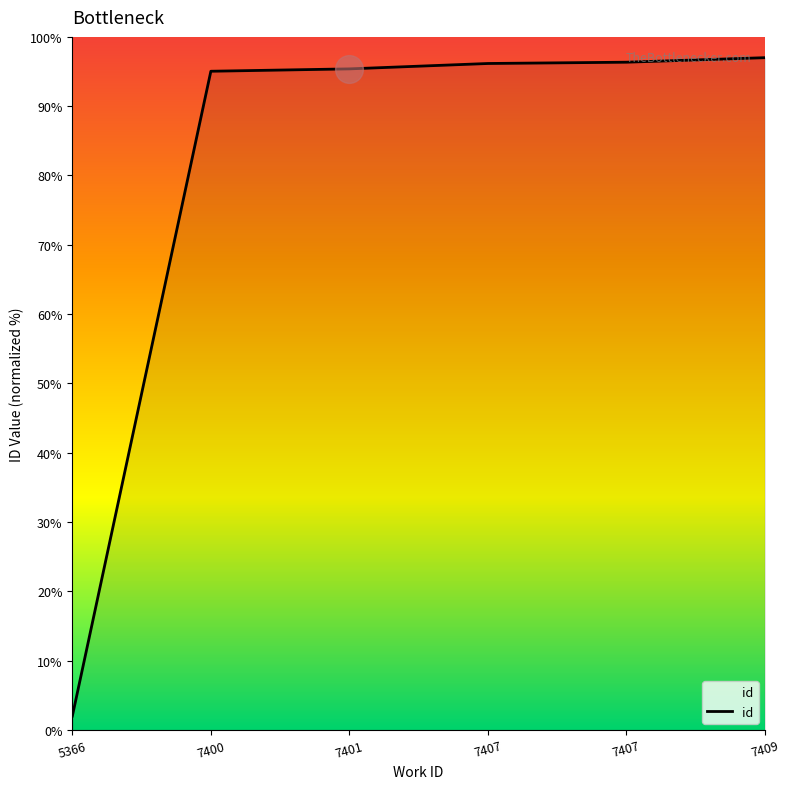

Which has a higher value, 7400 or 7407?

7407